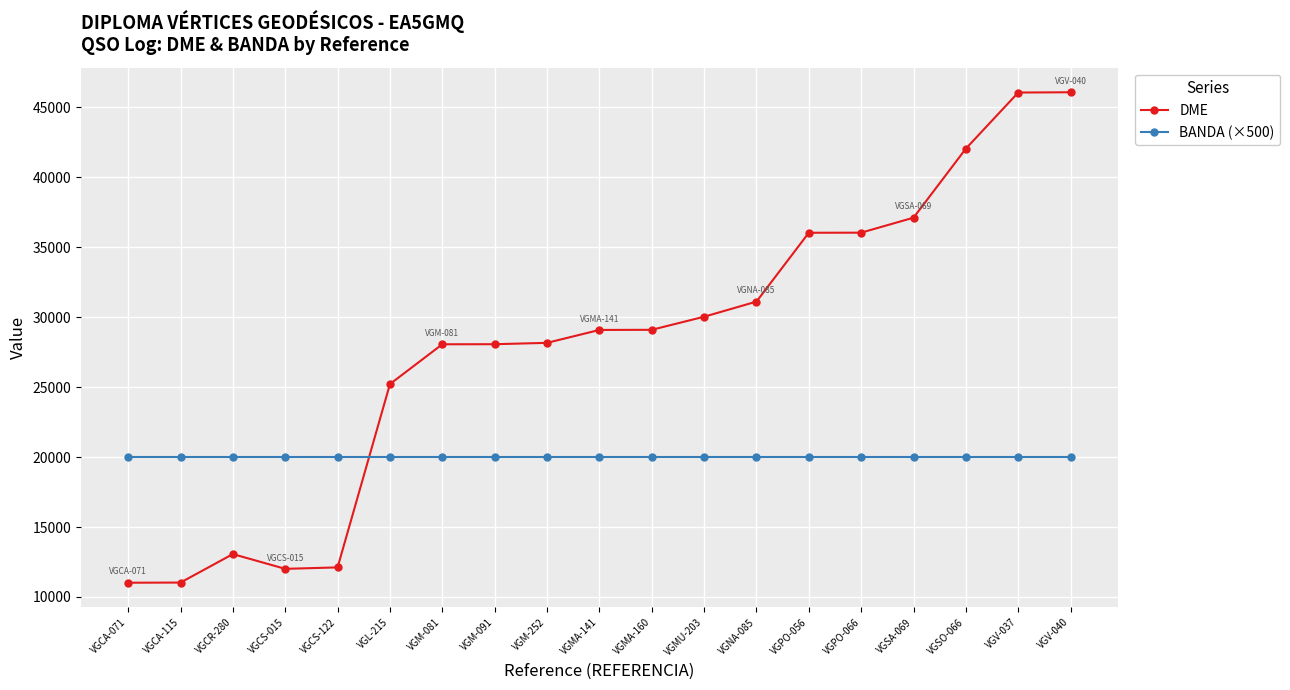

Is the value of DME at VGMA-160 greater than the value of BANDA (×500) at VGM-091?

Yes